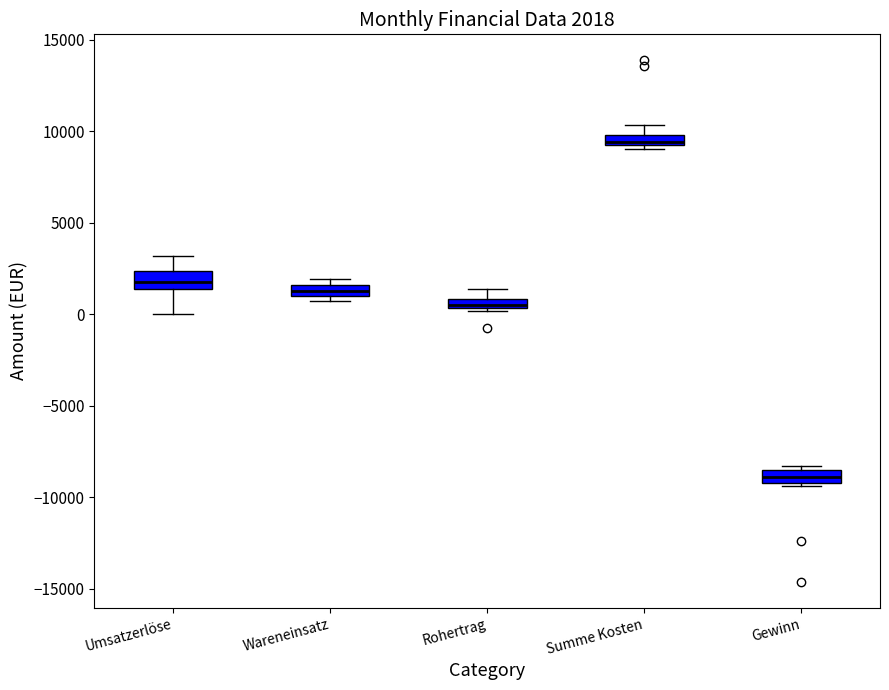

Which box has the lowest median line?

Gewinn